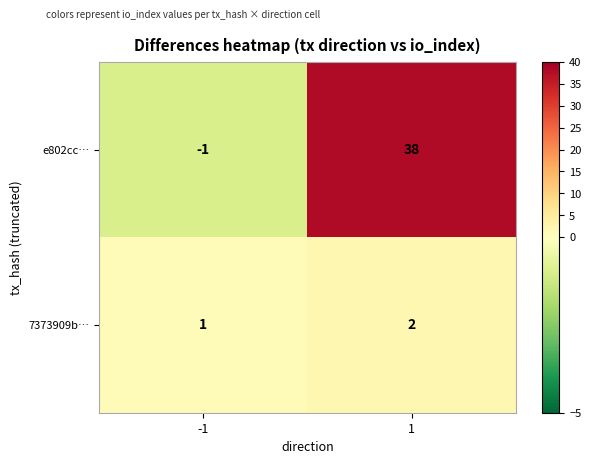

Rank the categories by e802cc… value from highest to lowest.

1, -1